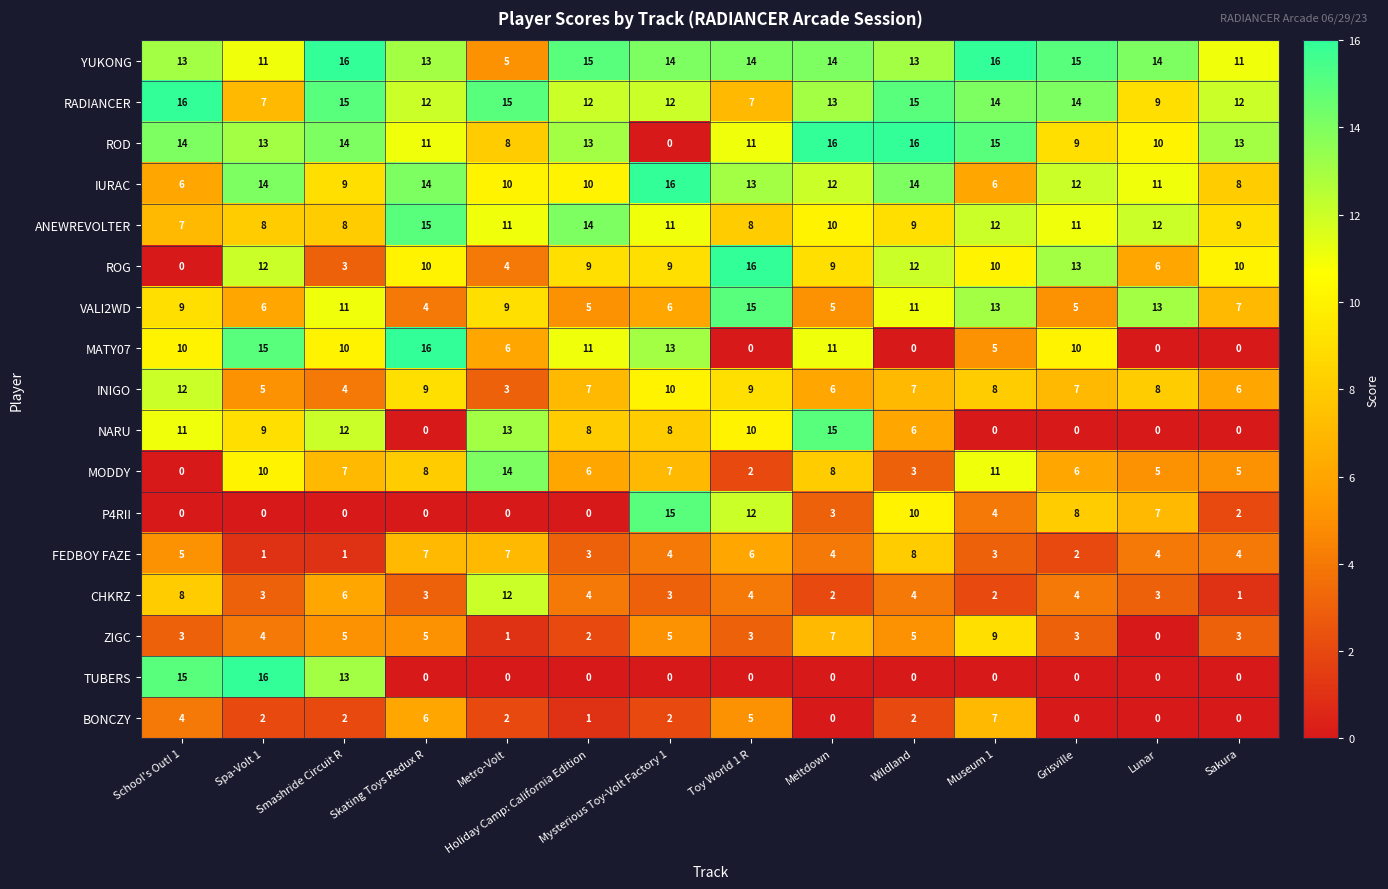

What is the difference between the highest and lowest values at Lunar?

14